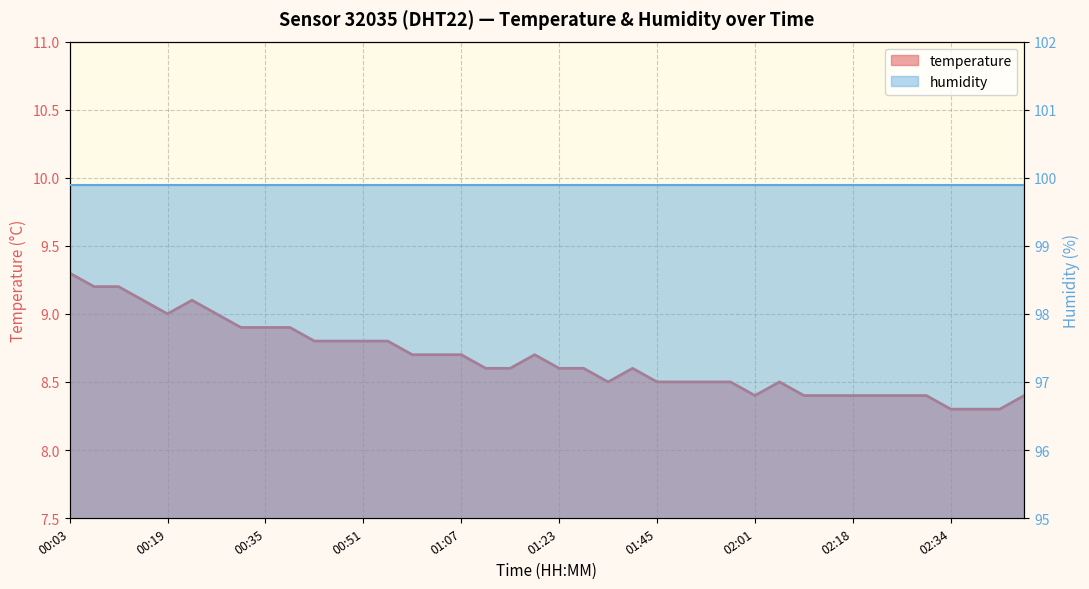

The value at 00:55 is 8.8. True or false?

True